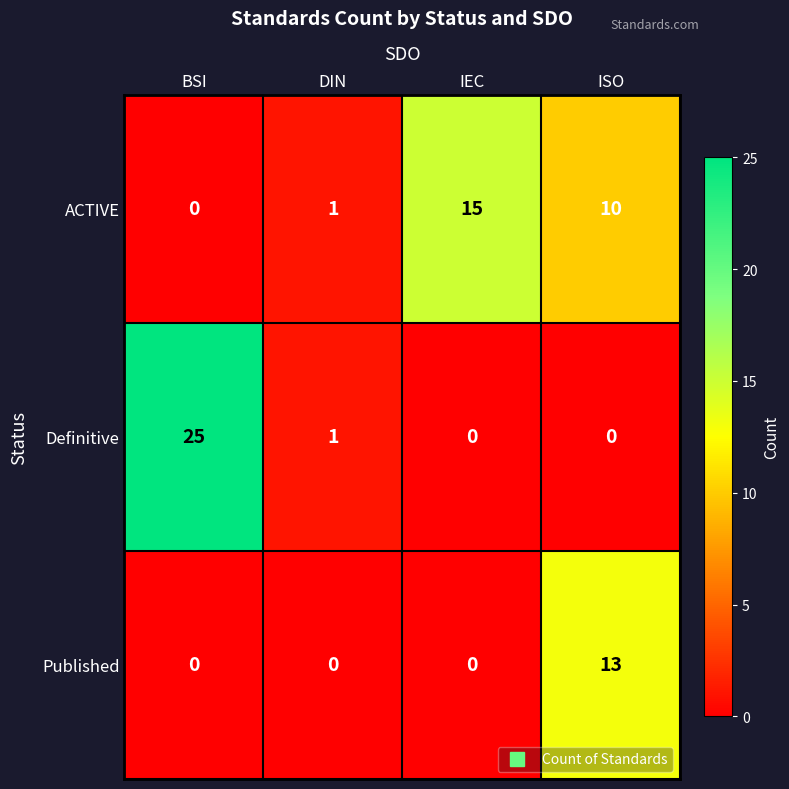

At how many categories does at least one series exceed 12?

3